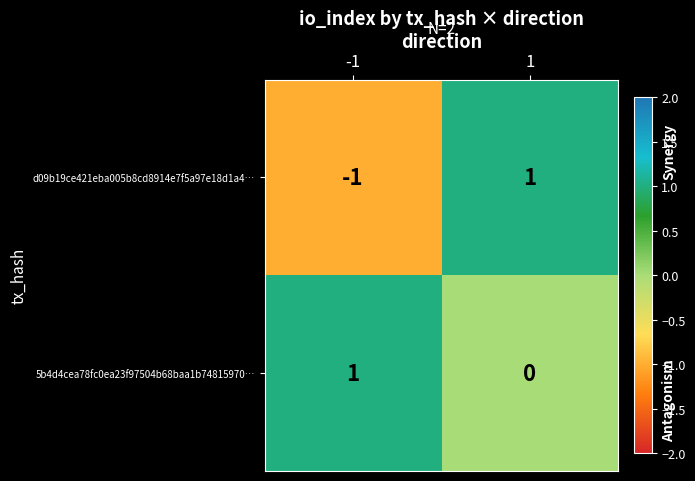

Rank the series at -1 from lowest to highest value.

d09b19ce421eba005b8cd8914e7f5a97e18d1a4…, 5b4d4cea78fc0ea23f97504b68baa1b74815970…